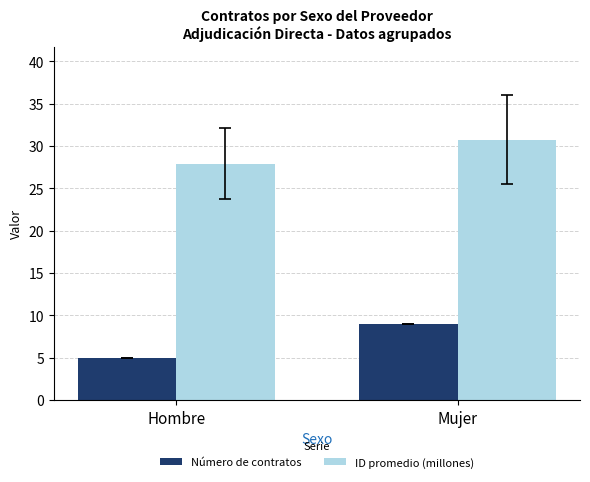

Reading left to right, extract all data points from this chart.

Número de contratos: 5.0	9.0
ID promedio (millones): 27.9	30.7